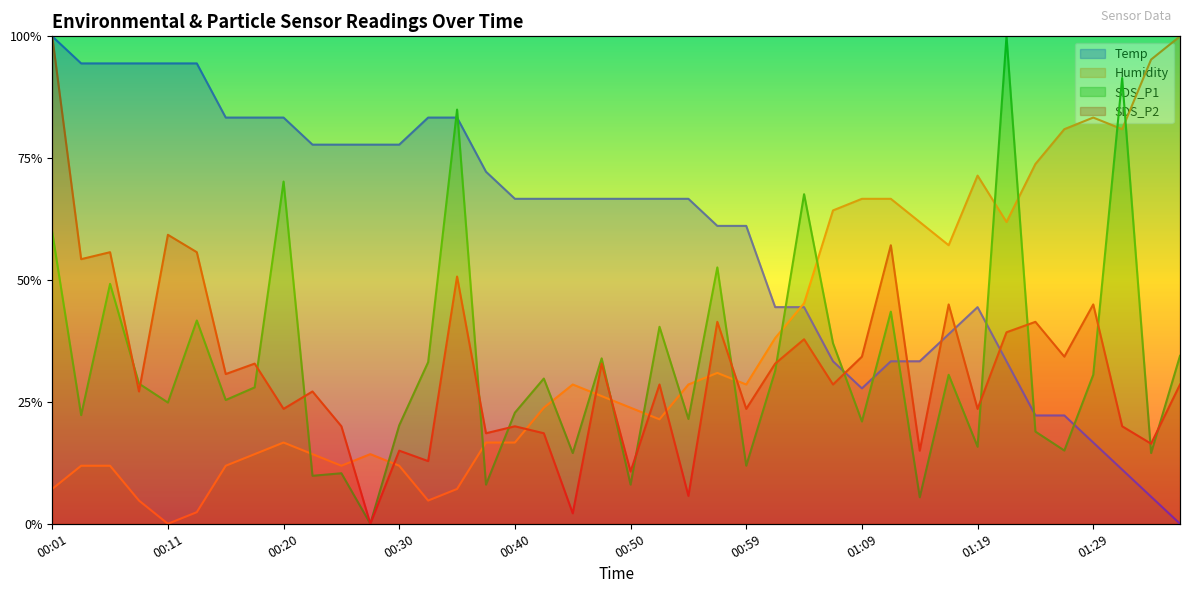

The SDS_P2 series shows 0.2 at 00:06. True or false?

False